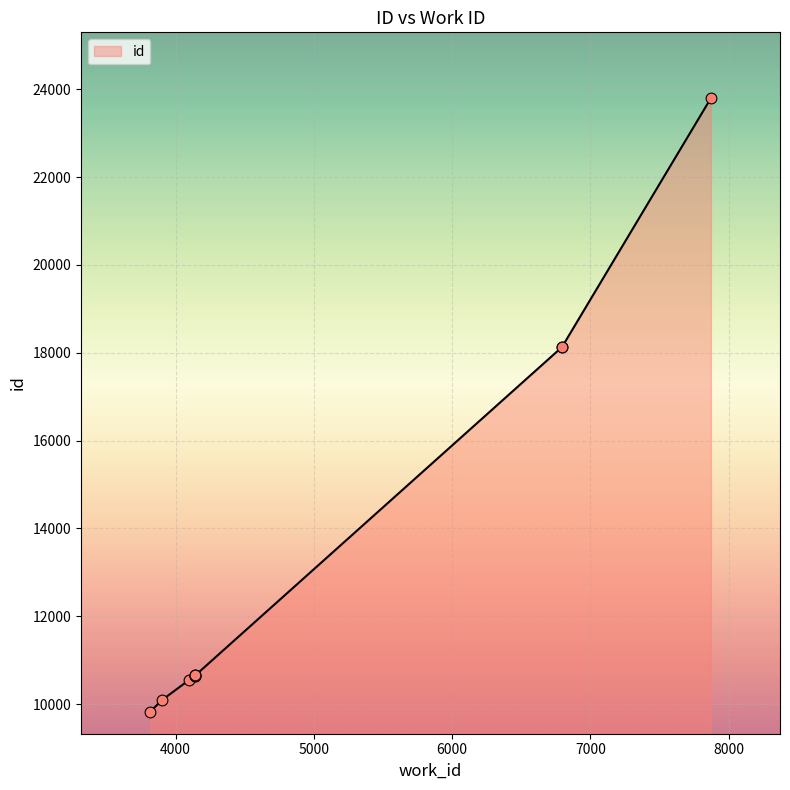

Between 3816 and 6795, which is larger?

6795